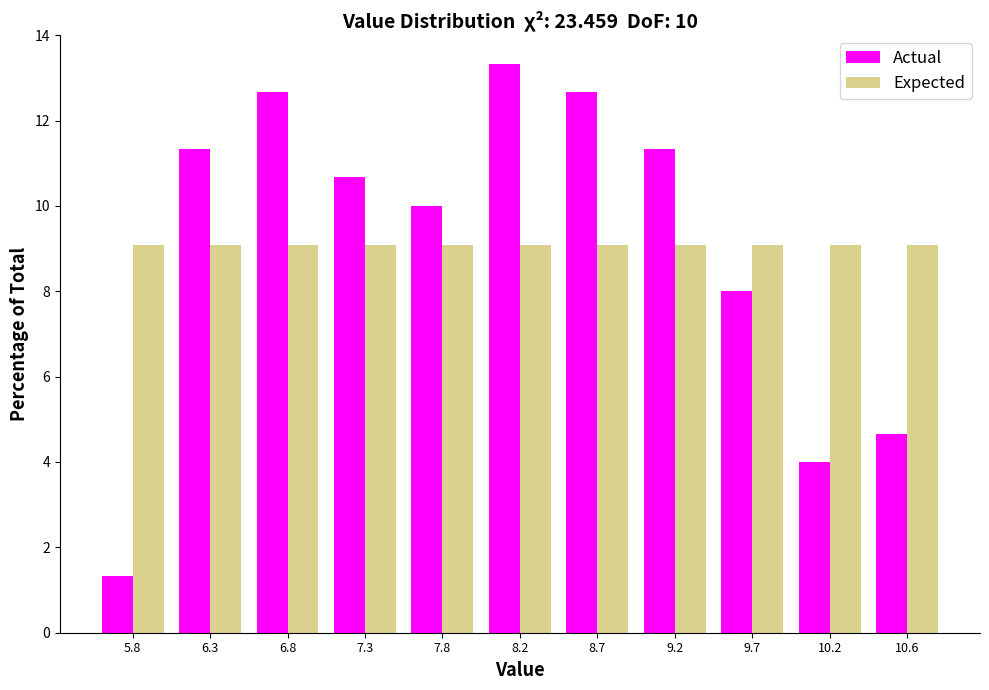

In the Actual series, which range on the x-axis has the tallest bar?

8.00 to 8.45